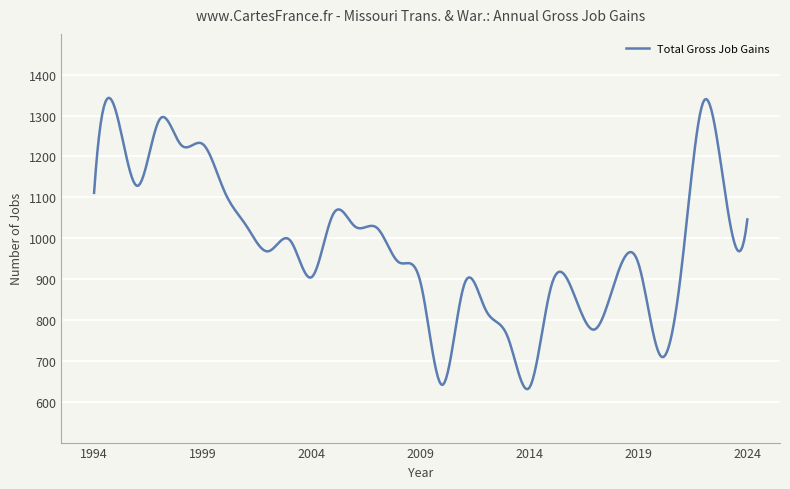

What is the maximum value shown in the chart?

1343.6